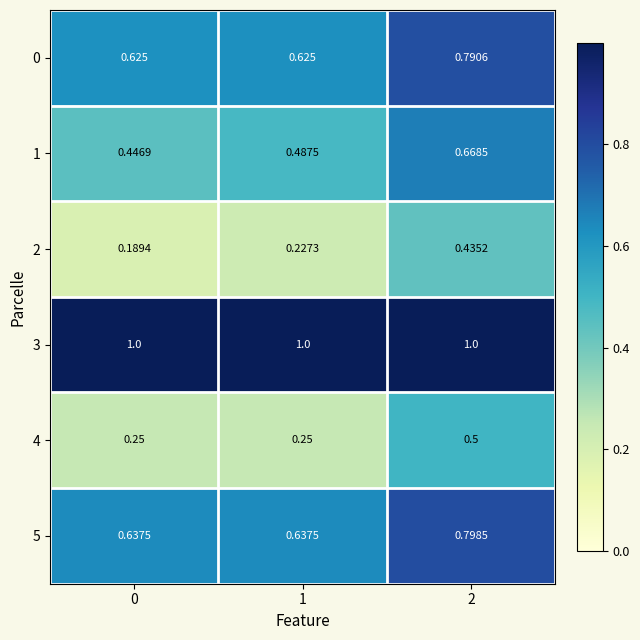

Is the value of 1 at 0 greater than the value of 4 at 2?

No